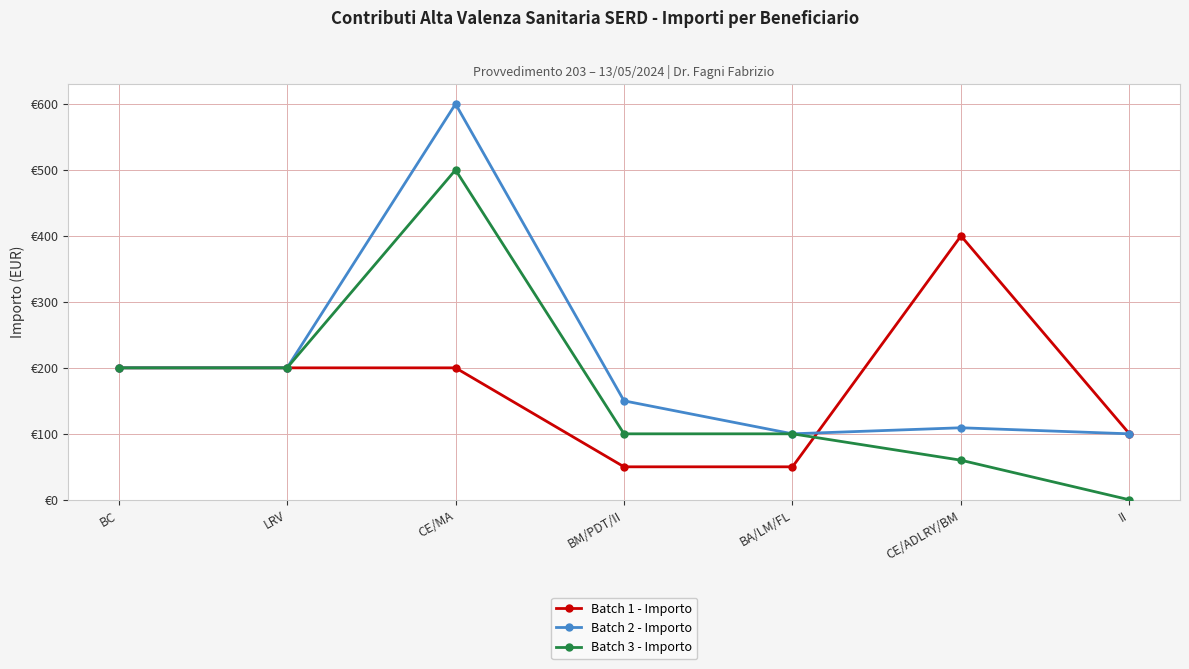

What is the label of the 7th point from the left?

II